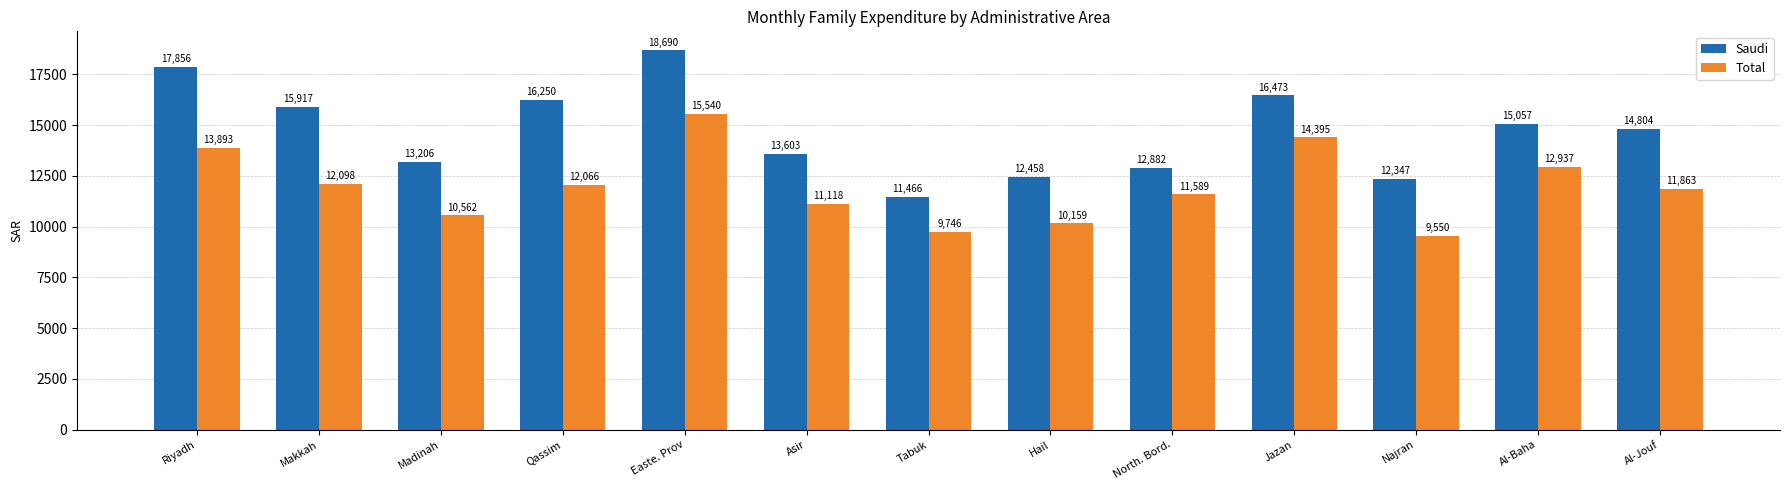

What is the label of the 9th bar from the left?

North. Bord.